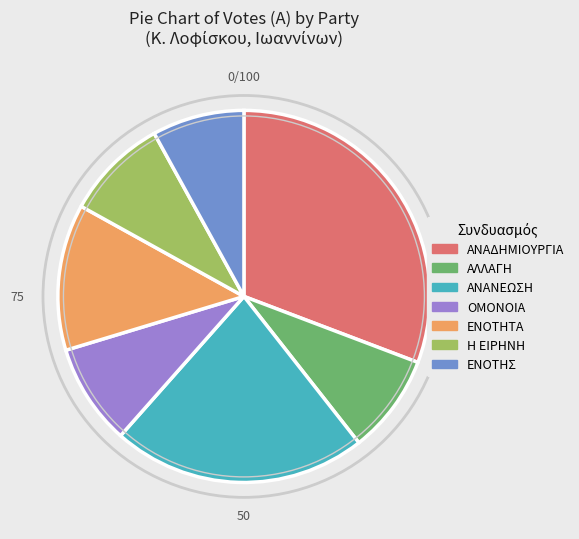

Which category has the biggest portion of the pie?

ΑΝΑΔΗΜΙΟΥΡΓΙΑ